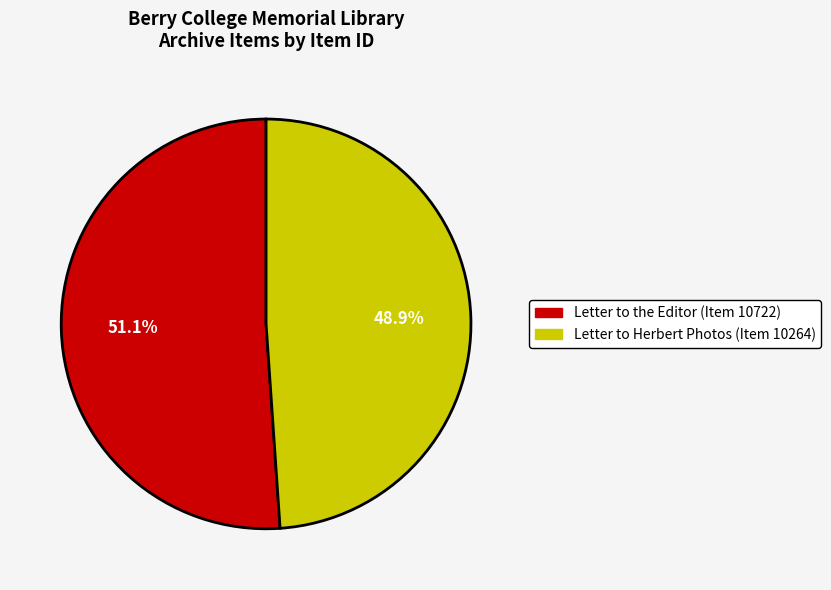

Is the sum of Letter to Herbert Photos (Item 10264) and Letter to the Editor (Item 10722) greater than half?

Yes